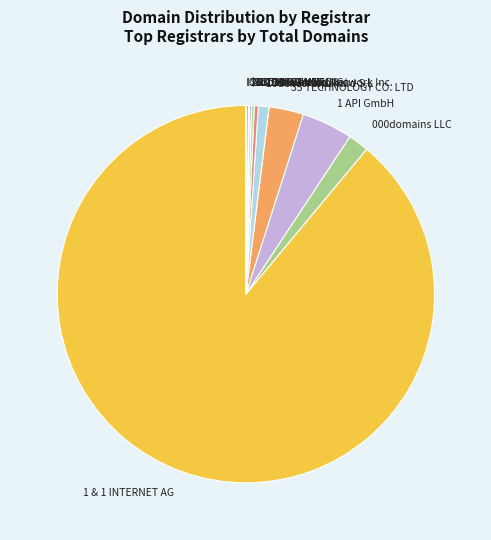

Which slice is the largest?

1 & 1 INTERNET AG